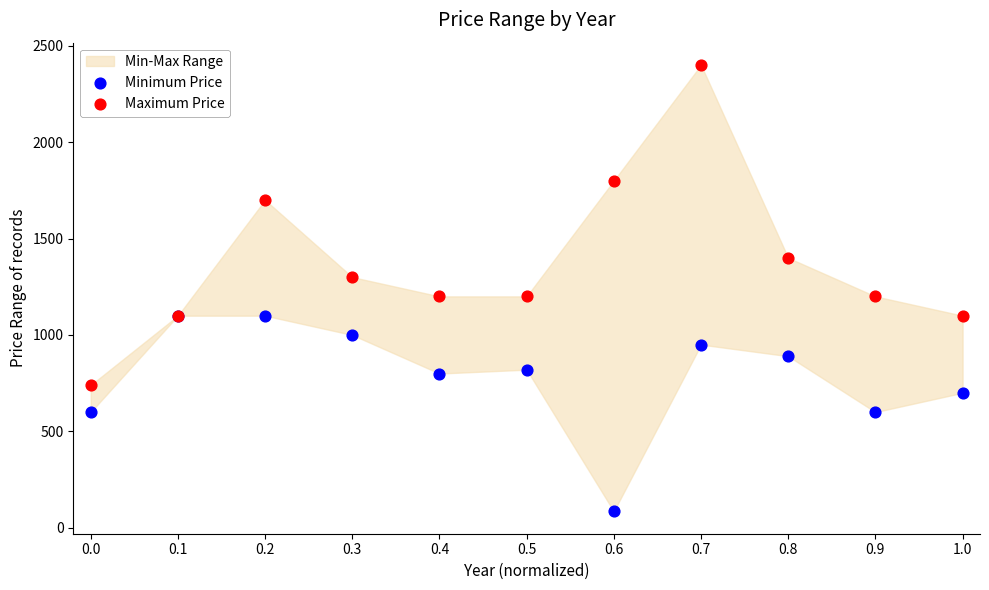

In the Maximum Price series, what Y value is closest to 1570?

1700